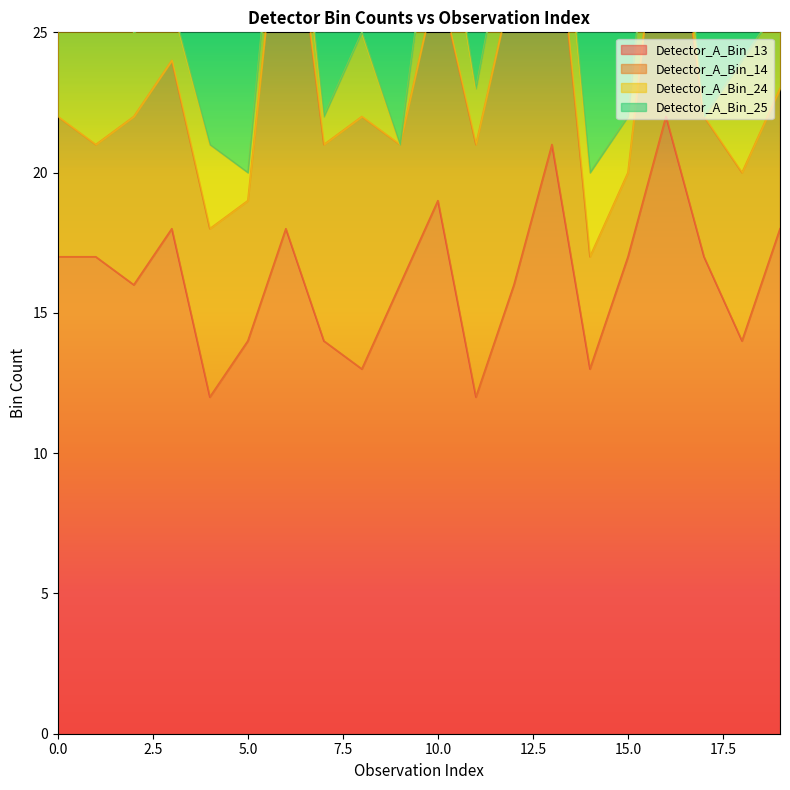

True or false: Detector_A_Bin_13 has a value of 17 at 15.0.

True